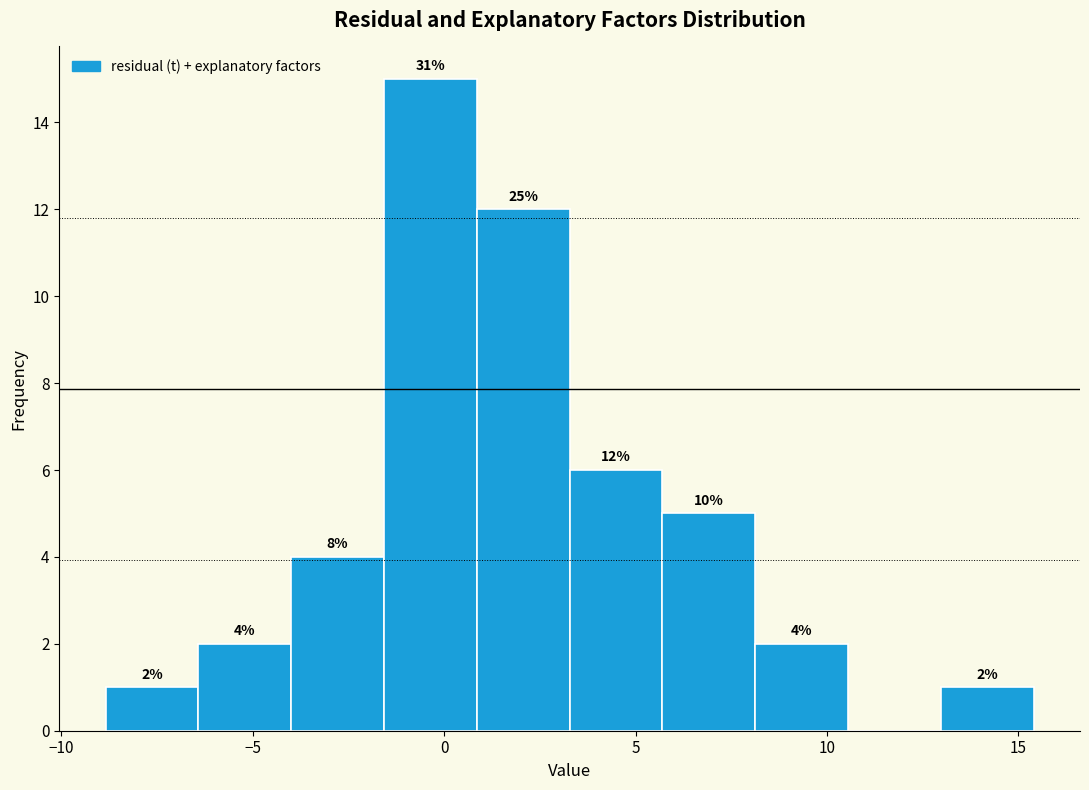

Which range on the x-axis has the tallest bar?

-1.5 to 1.0